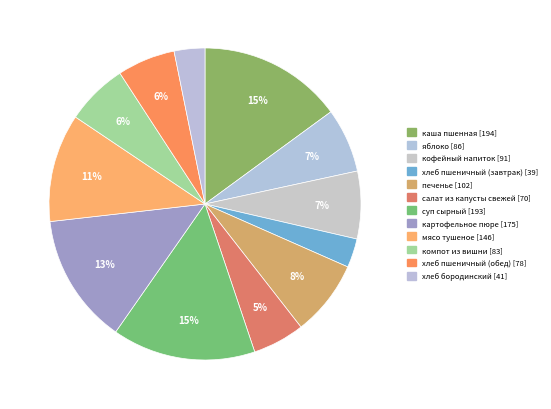

To the nearest percent, what percentage of the pie is печенье?

8%